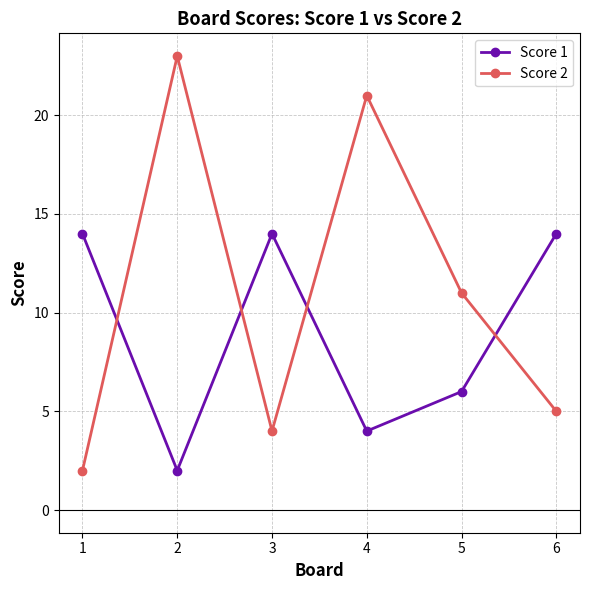

How many series are shown in this chart?

2